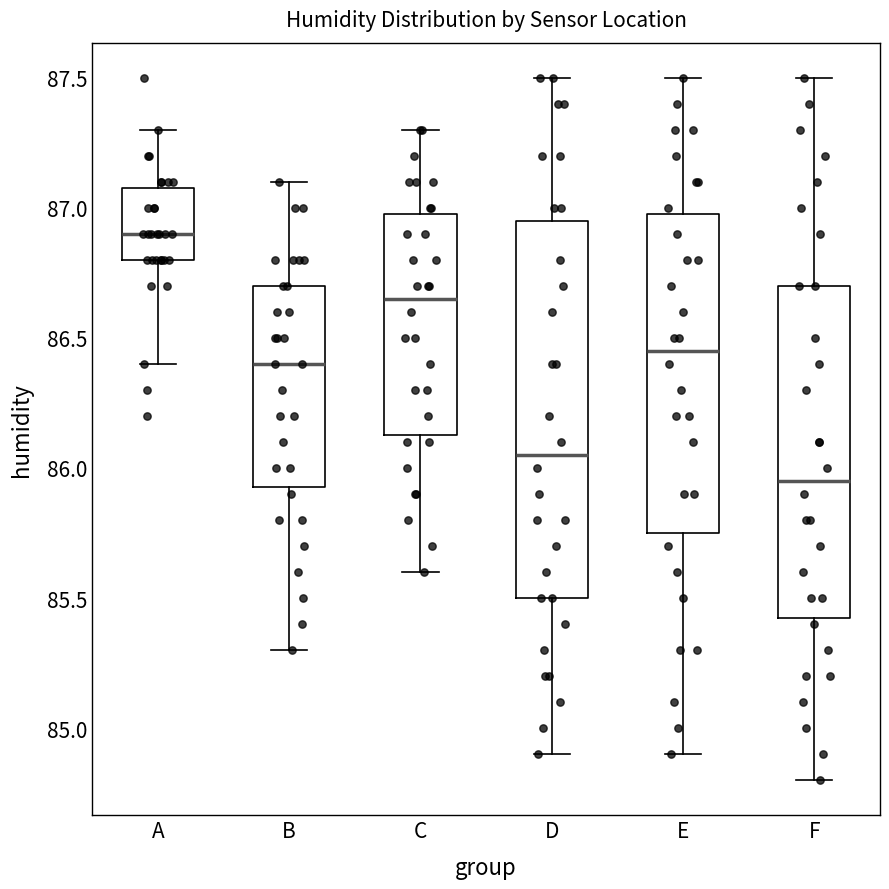

Reading left to right, read every box against the y-axis: the position of its median line, the range the box covers, and the ends of its whiskers. The values are not printed on the chart, so give them approximately, as read against the axis.

A: median 86.90, box 86.80 to 87.10, whiskers 86.40 to 87.30
B: median 86.40, box 85.95 to 86.70, whiskers 85.30 to 87.10
C: median 86.65, box 86.15 to 87.00, whiskers 85.60 to 87.30
D: median 86.05, box 85.50 to 86.95, whiskers 84.90 to 87.50
E: median 86.45, box 85.75 to 87.00, whiskers 84.90 to 87.50
F: median 85.95, box 85.45 to 86.70, whiskers 84.80 to 87.50